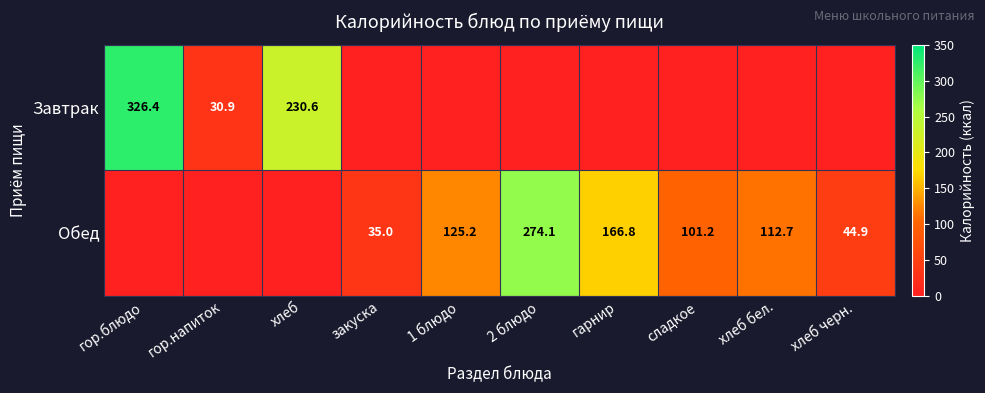

Is it true that Обед equals 112.7 at хлеб бел.?

True